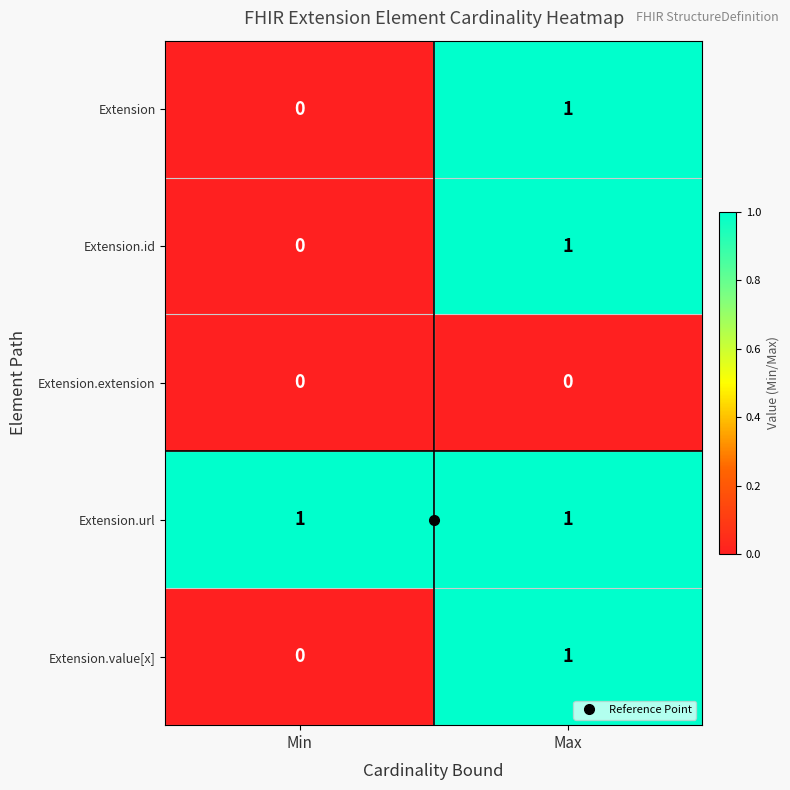

Which category has the highest value in the Extension series?

Max